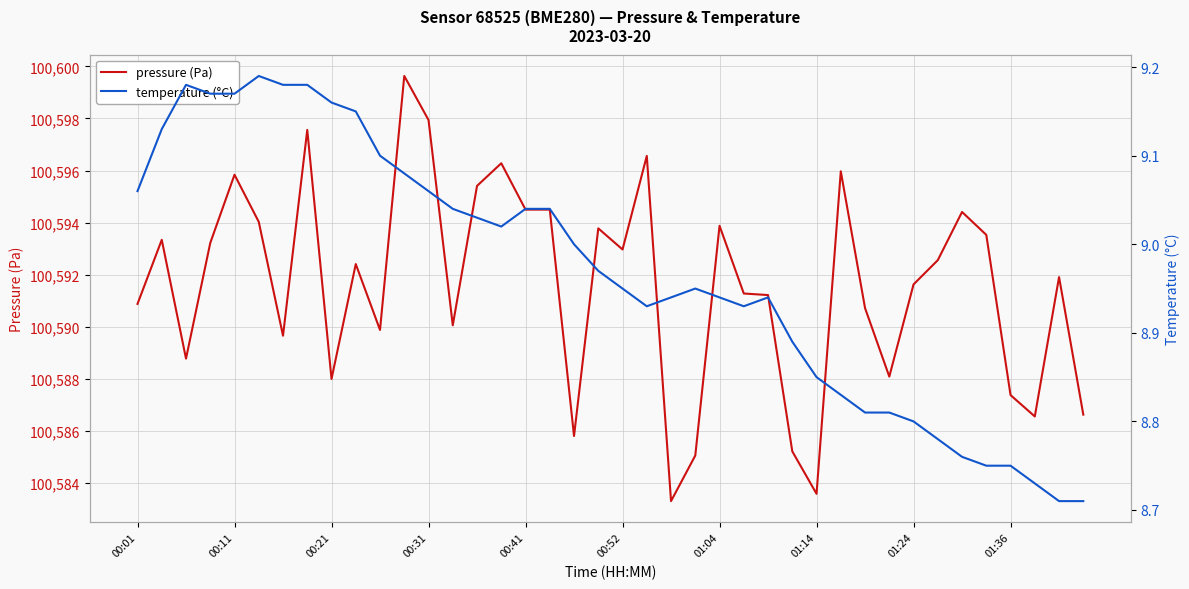

True or false: temperature (°C) and pressure (Pa) cross at least once.

False